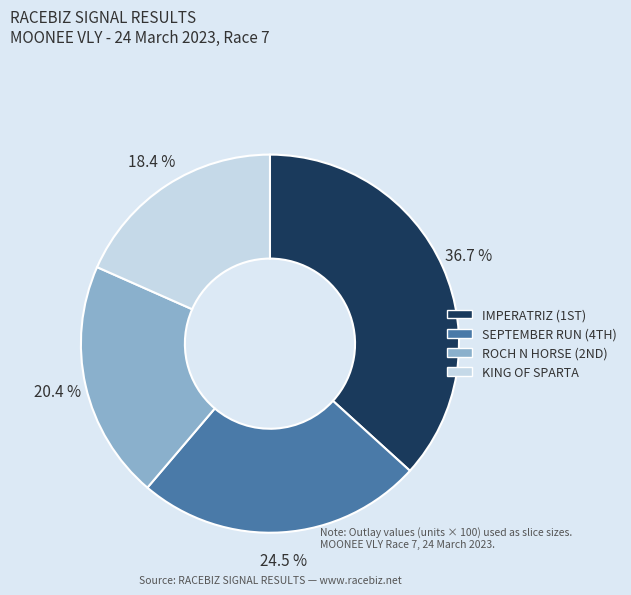

Rank the categories by value from highest to lowest.

IMPERATRIZ (1ST), SEPTEMBER RUN (4TH), ROCH N HORSE (2ND), KING OF SPARTA